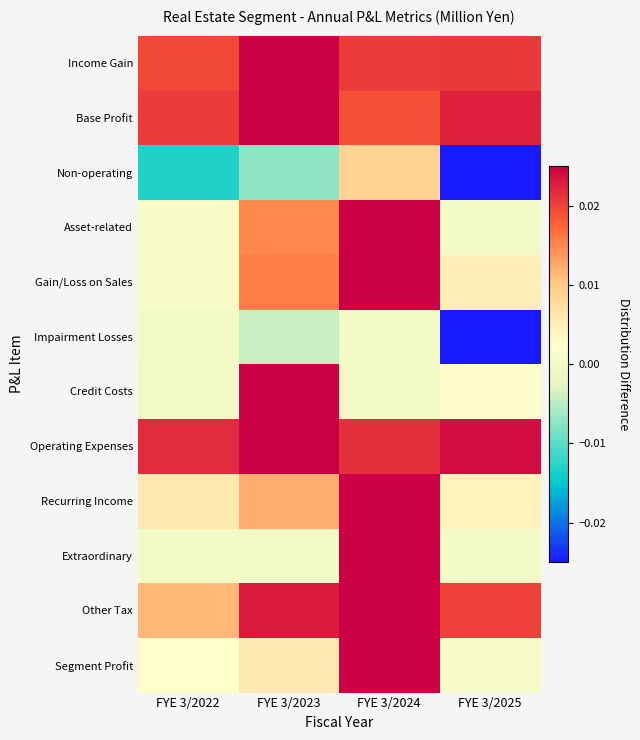

Reading right to left, transcribe all the data shown in this chart.

Income Gain: FYE 3/2025=0.0	FYE 3/2024=0.0	FYE 3/2023=0.0	FYE 3/2022=0.0
Base Profit: FYE 3/2025=0.0	FYE 3/2024=0.0	FYE 3/2023=0.0	FYE 3/2022=0.0
Non-operating: FYE 3/2025=-0.0	FYE 3/2024=0.0	FYE 3/2023=-0.0	FYE 3/2022=-0.0
Asset-related: FYE 3/2025=0.0	FYE 3/2024=0.0	FYE 3/2023=0.0	FYE 3/2022=0.0
Gain/Loss on Sales: FYE 3/2025=0.0	FYE 3/2024=0.0	FYE 3/2023=0.0	FYE 3/2022=0.0
Impairment Losses: FYE 3/2025=-0.0	FYE 3/2024=0.0	FYE 3/2023=-0.0	FYE 3/2022=0.0
Credit Costs: FYE 3/2025=0.0	FYE 3/2024=-0.0	FYE 3/2023=0.0	FYE 3/2022=-0.0
Operating Expenses: FYE 3/2025=0.0	FYE 3/2024=0.0	FYE 3/2023=0.0	FYE 3/2022=0.0
Recurring Income: FYE 3/2025=0.0	FYE 3/2024=0.0	FYE 3/2023=0.0	FYE 3/2022=0.0
Extraordinary: FYE 3/2025=0.0	FYE 3/2024=0.0	FYE 3/2023=0.0	FYE 3/2022=0.0
Other Tax: FYE 3/2025=0.0	FYE 3/2024=0.0	FYE 3/2023=0.0	FYE 3/2022=0.0
Segment Profit: FYE 3/2025=0.0	FYE 3/2024=0.0	FYE 3/2023=0.0	FYE 3/2022=0.0